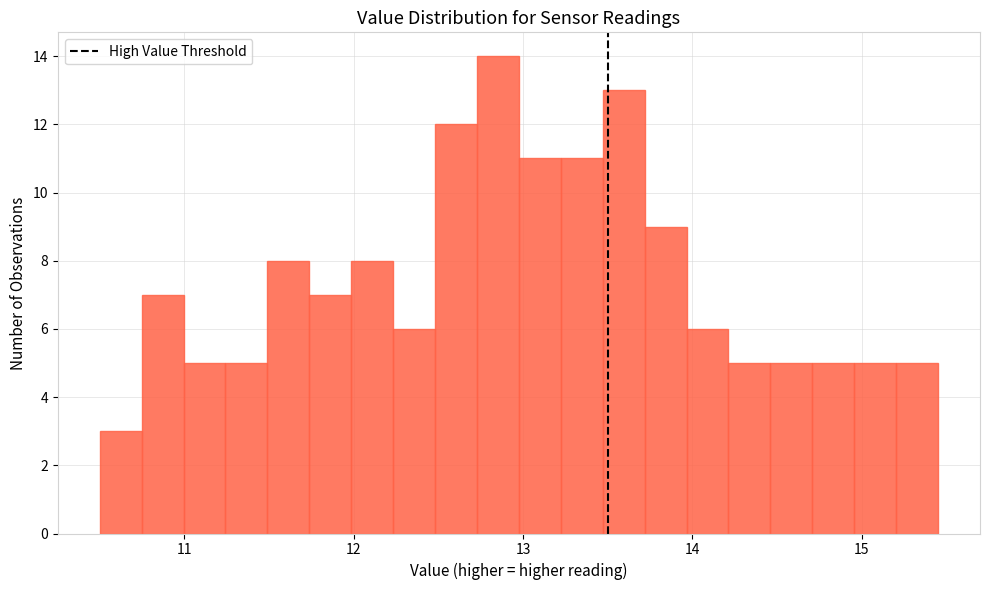

Around what value on the x-axis is the tallest bar? Give the approximate position of its centre, as read against the axis.

12.9